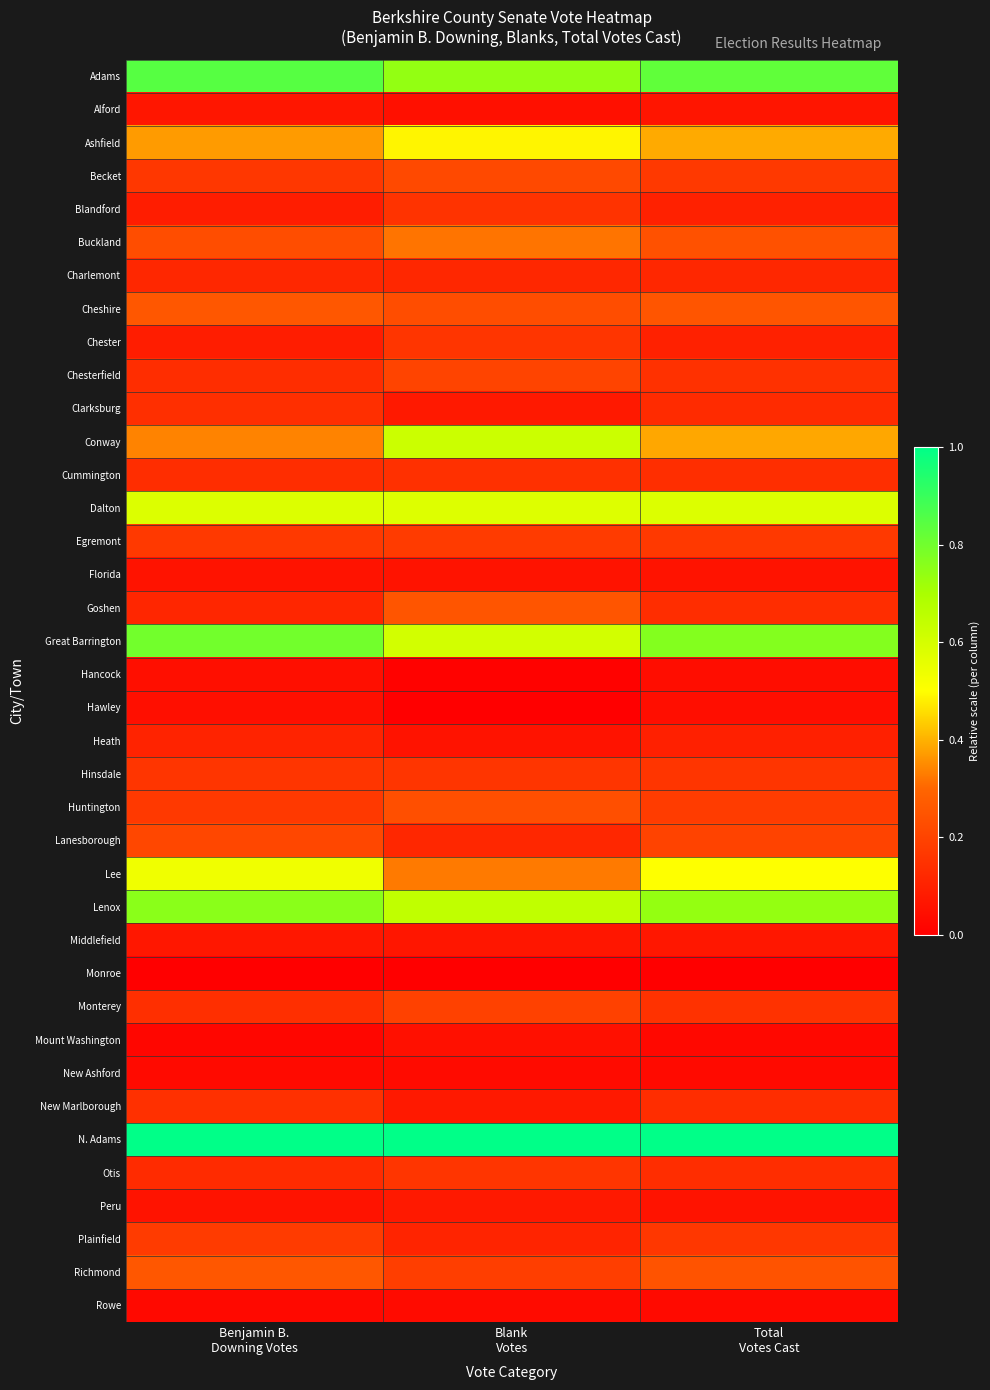

Reading left to right, transcribe all the data shown in this chart.

Adams: Benjamin B.
Downing Votes=0.8	Blank
Votes=0.7	Total
Votes Cast=0.8
Alford: Benjamin B.
Downing Votes=0.1	Blank
Votes=0.1	Total
Votes Cast=0.1
Ashfield: Benjamin B.
Downing Votes=0.4	Blank
Votes=0.5	Total
Votes Cast=0.4
Becket: Benjamin B.
Downing Votes=0.2	Blank
Votes=0.2	Total
Votes Cast=0.2
Blandford: Benjamin B.
Downing Votes=0.1	Blank
Votes=0.2	Total
Votes Cast=0.1
Buckland: Benjamin B.
Downing Votes=0.2	Blank
Votes=0.3	Total
Votes Cast=0.2
Charlemont: Benjamin B.
Downing Votes=0.1	Blank
Votes=0.1	Total
Votes Cast=0.1
Cheshire: Benjamin B.
Downing Votes=0.3	Blank
Votes=0.2	Total
Votes Cast=0.3
Chester: Benjamin B.
Downing Votes=0.1	Blank
Votes=0.2	Total
Votes Cast=0.1
Chesterfield: Benjamin B.
Downing Votes=0.1	Blank
Votes=0.2	Total
Votes Cast=0.1
Clarksburg: Benjamin B.
Downing Votes=0.1	Blank
Votes=0.1	Total
Votes Cast=0.1
Conway: Benjamin B.
Downing Votes=0.3	Blank
Votes=0.6	Total
Votes Cast=0.4
Cummington: Benjamin B.
Downing Votes=0.1	Blank
Votes=0.1	Total
Votes Cast=0.1
Dalton: Benjamin B.
Downing Votes=0.6	Blank
Votes=0.6	Total
Votes Cast=0.6
Egremont: Benjamin B.
Downing Votes=0.2	Blank
Votes=0.2	Total
Votes Cast=0.2
Florida: Benjamin B.
Downing Votes=0.1	Blank
Votes=0.1	Total
Votes Cast=0.1
Goshen: Benjamin B.
Downing Votes=0.1	Blank
Votes=0.3	Total
Votes Cast=0.1
Great Barrington: Benjamin B.
Downing Votes=0.8	Blank
Votes=0.6	Total
Votes Cast=0.8
Hancock: Benjamin B.
Downing Votes=0.0	Blank
Votes=0.0	Total
Votes Cast=0.0
Hawley: Benjamin B.
Downing Votes=0.0	Blank
Votes=0.0	Total
Votes Cast=0.0
Heath: Benjamin B.
Downing Votes=0.1	Blank
Votes=0.1	Total
Votes Cast=0.1
Hinsdale: Benjamin B.
Downing Votes=0.2	Blank
Votes=0.2	Total
Votes Cast=0.2
Huntington: Benjamin B.
Downing Votes=0.2	Blank
Votes=0.2	Total
Votes Cast=0.2
Lanesborough: Benjamin B.
Downing Votes=0.2	Blank
Votes=0.1	Total
Votes Cast=0.2
Lee: Benjamin B.
Downing Votes=0.5	Blank
Votes=0.3	Total
Votes Cast=0.5
Lenox: Benjamin B.
Downing Votes=0.8	Blank
Votes=0.6	Total
Votes Cast=0.7
Middlefield: Benjamin B.
Downing Votes=0.1	Blank
Votes=0.1	Total
Votes Cast=0.1
Monroe: Benjamin B.
Downing Votes=0.0	Blank
Votes=0.0	Total
Votes Cast=0.0
Monterey: Benjamin B.
Downing Votes=0.1	Blank
Votes=0.2	Total
Votes Cast=0.1
Mount Washington: Benjamin B.
Downing Votes=0.0	Blank
Votes=0.1	Total
Votes Cast=0.0
New Ashford: Benjamin B.
Downing Votes=0.0	Blank
Votes=0.0	Total
Votes Cast=0.0
New Marlborough: Benjamin B.
Downing Votes=0.1	Blank
Votes=0.1	Total
Votes Cast=0.1
N. Adams: Benjamin B.
Downing Votes=1.0	Blank
Votes=1.0	Total
Votes Cast=1.0
Otis: Benjamin B.
Downing Votes=0.1	Blank
Votes=0.2	Total
Votes Cast=0.1
Peru: Benjamin B.
Downing Votes=0.1	Blank
Votes=0.1	Total
Votes Cast=0.1
Plainfield: Benjamin B.
Downing Votes=0.2	Blank
Votes=0.1	Total
Votes Cast=0.2
Richmond: Benjamin B.
Downing Votes=0.3	Blank
Votes=0.2	Total
Votes Cast=0.2
Rowe: Benjamin B.
Downing Votes=0.0	Blank
Votes=0.0	Total
Votes Cast=0.0